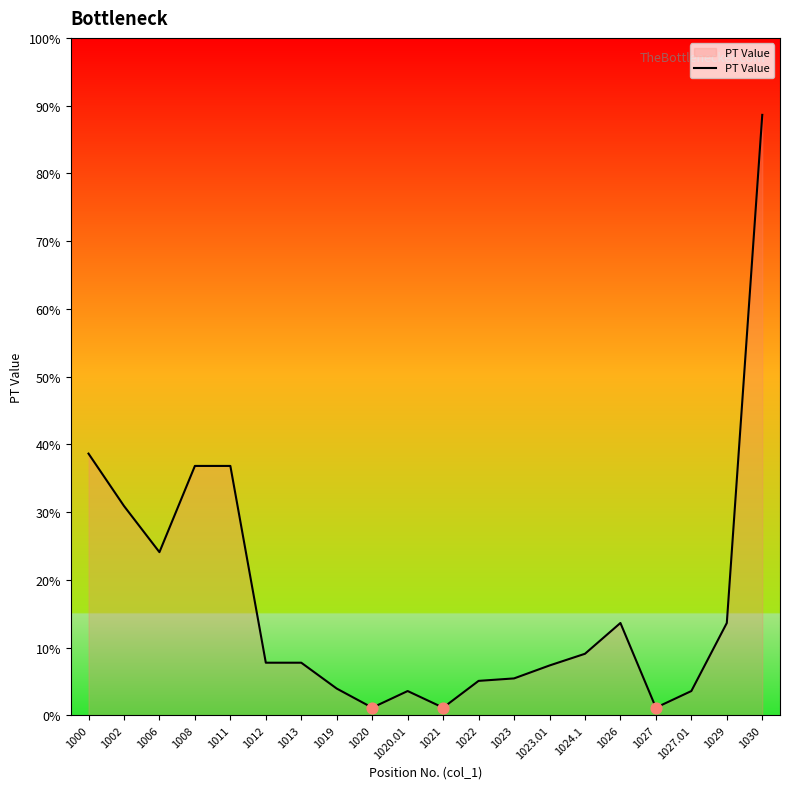

Does the chart have visible grid lines?

No